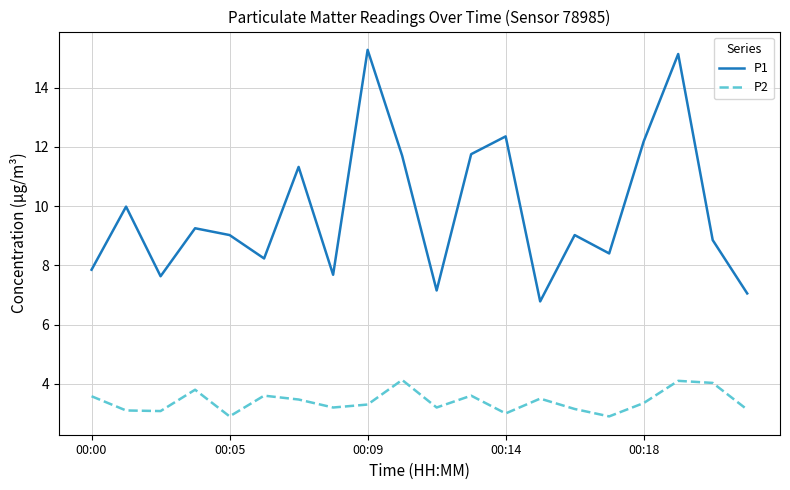

List the series in order of their peak value, lowest first.

P2, P1